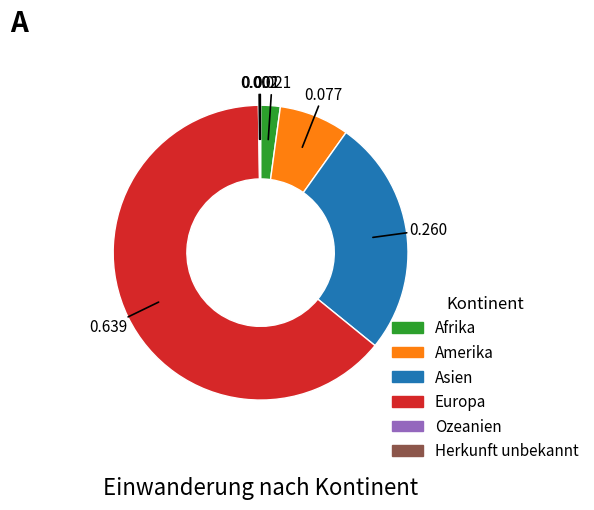

Does any single category account for the majority?

Yes